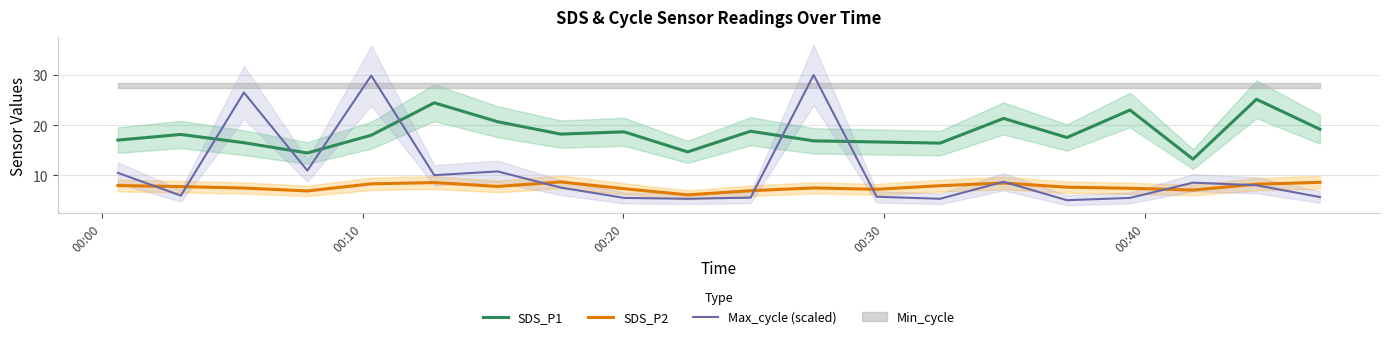

True or false: SDS_P2 and SDS_P1 cross at least once.

False